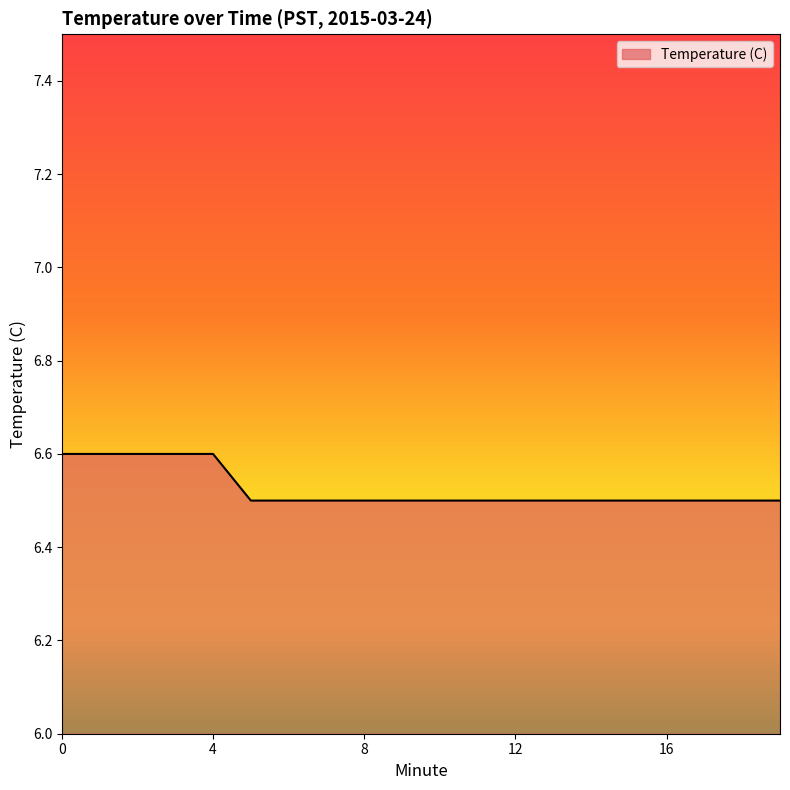

What is the maximum value shown in the chart?

6.6